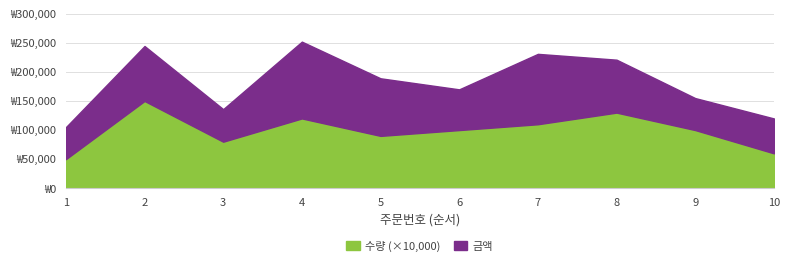

What is the average value of the 금액 series?

182350